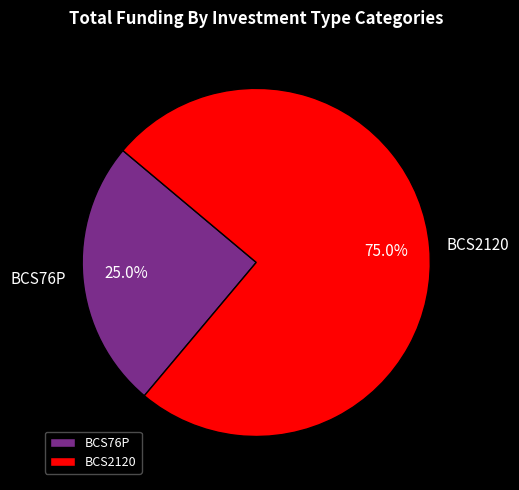

How many slices are in this pie chart?

2